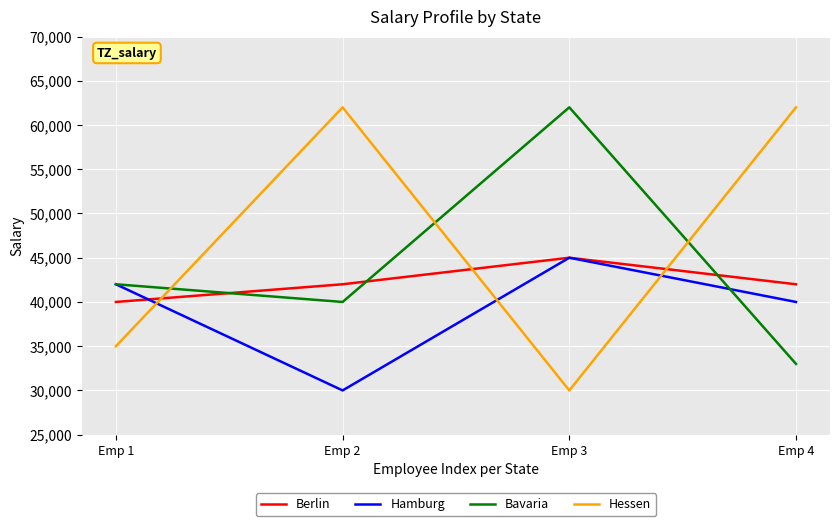

What is the difference between the second highest and second lowest values in the Hessen series?

27000